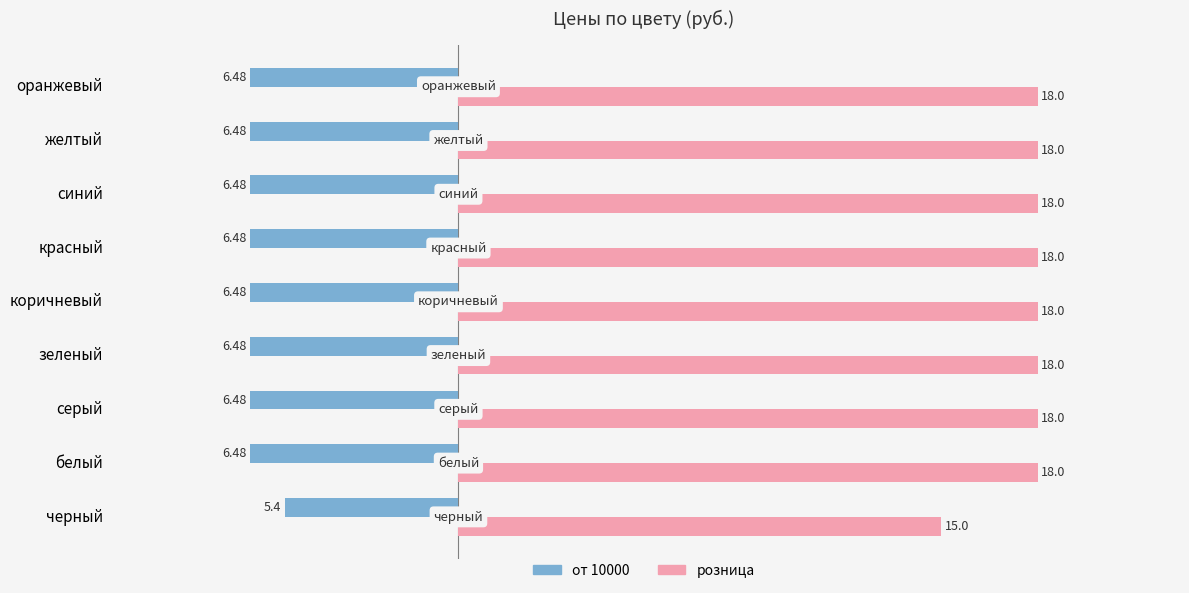

What is the total value across all series at синий?

11.5